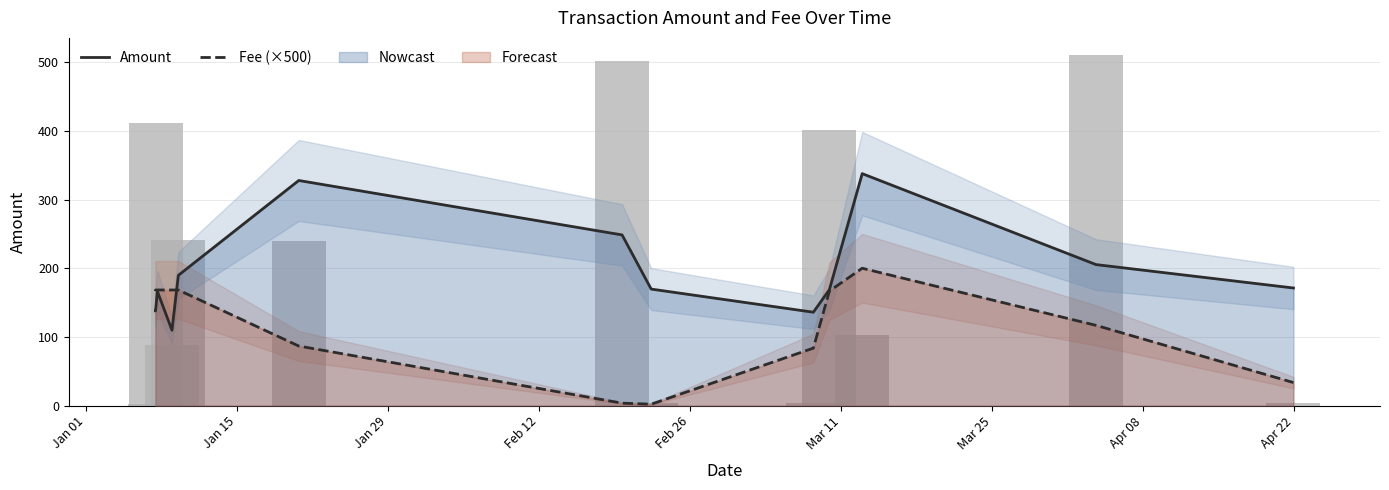

How many values in the Fee (×500) series are below 166?

6